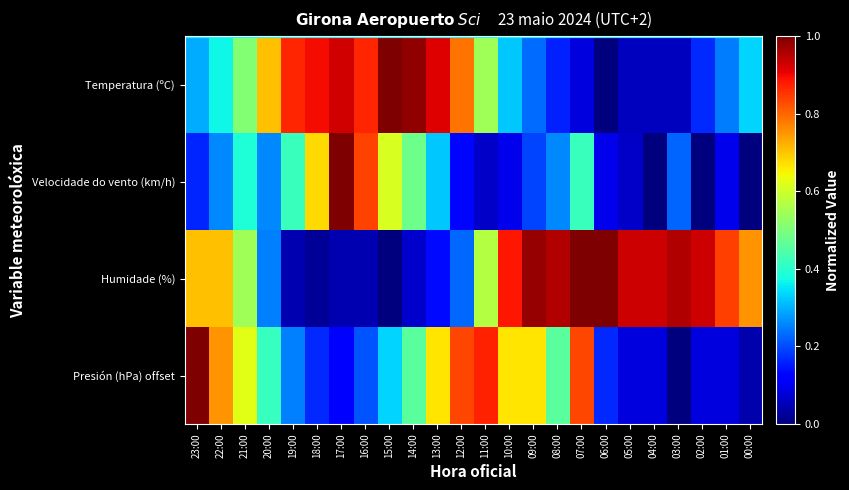

What is the spread (max minus min) of values at 15:00?

1.0